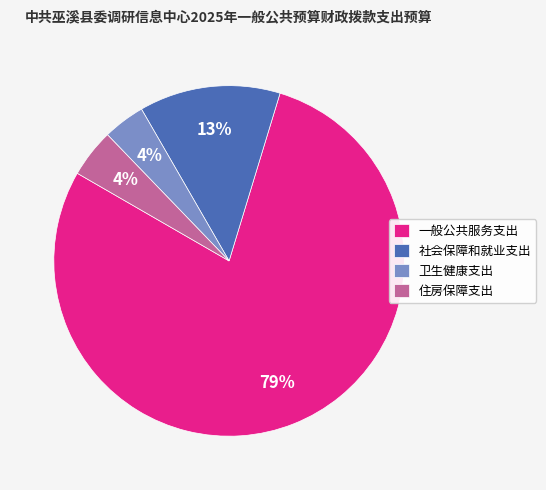

Does 住房保障支出 represent more than half of the total?

No